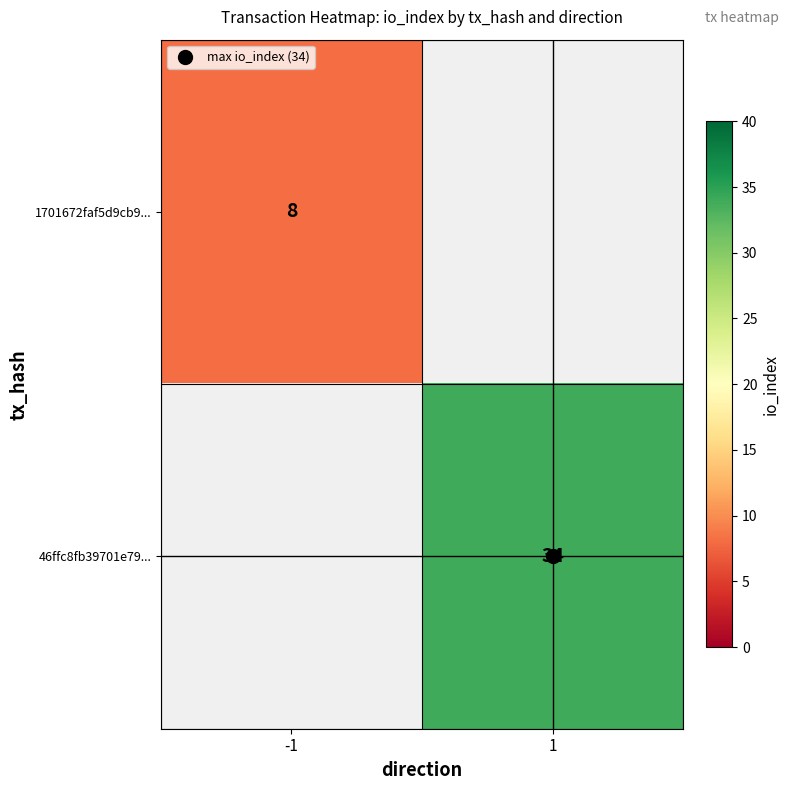

Is it true that 1701672faf5d9cb9... equals 8.0 at -1?

True